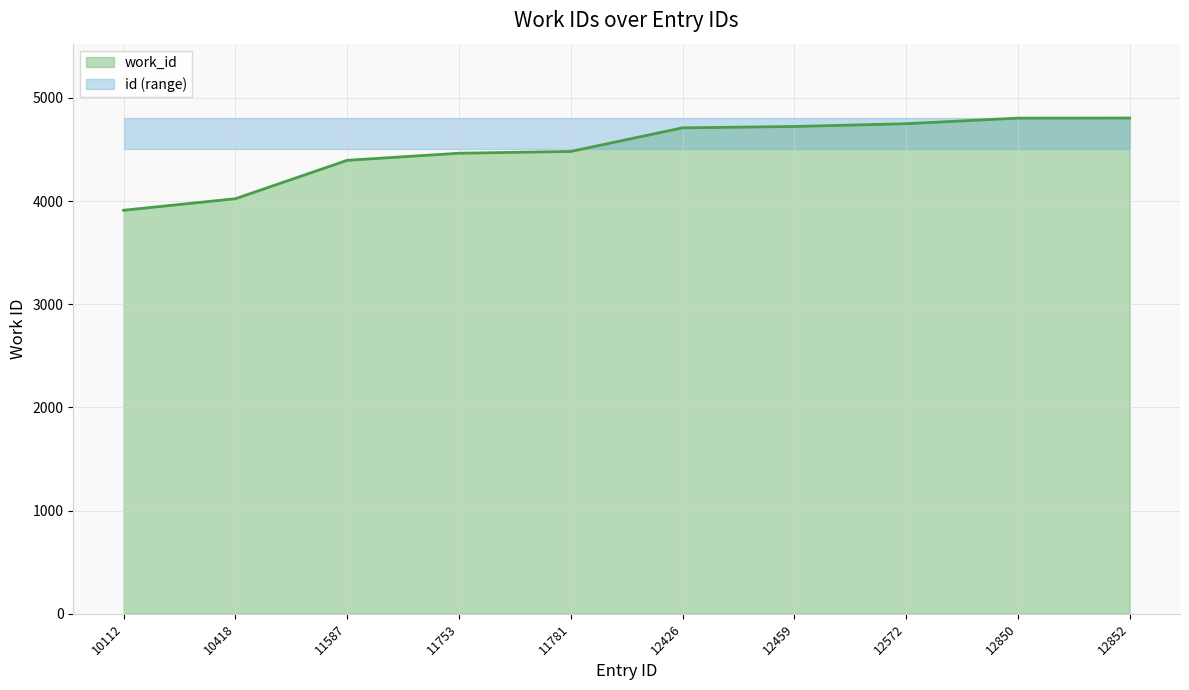

What is the average value?

4507